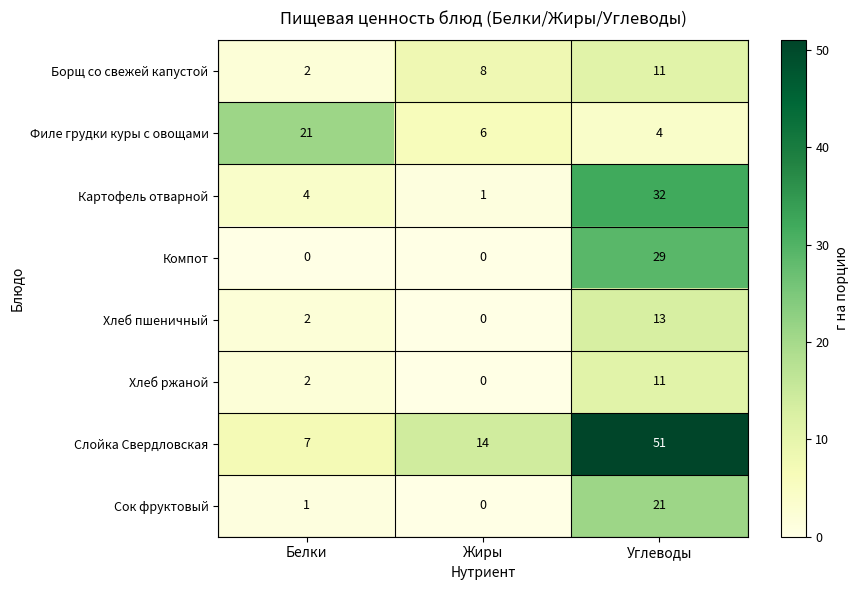

The value of Хлеб пшеничный at Белки is 2. True or false?

True